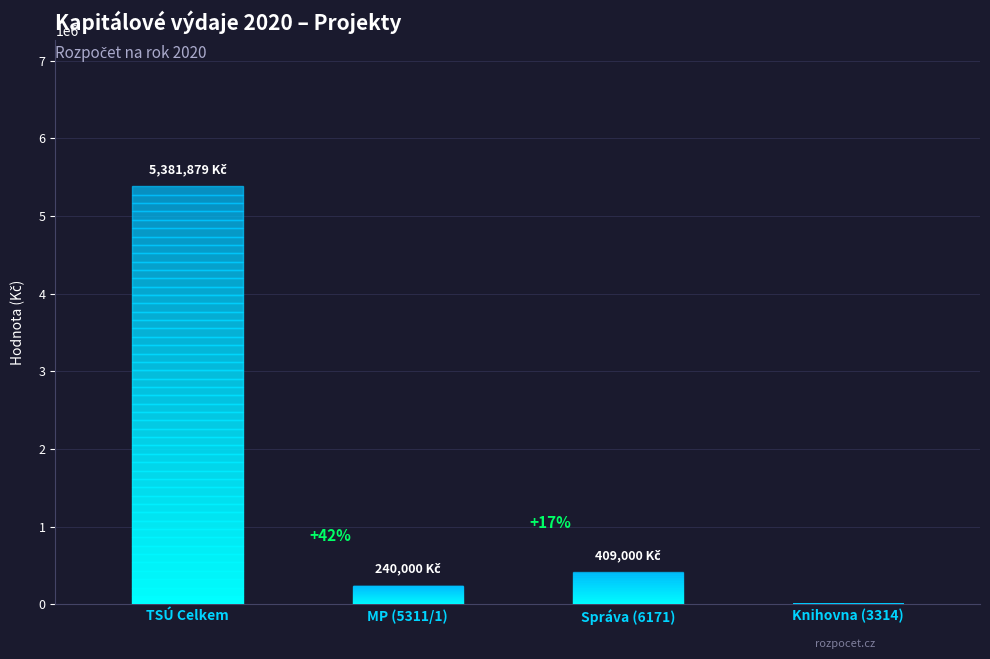

True or false: the data shows 240000 at MP (5311/1).

True